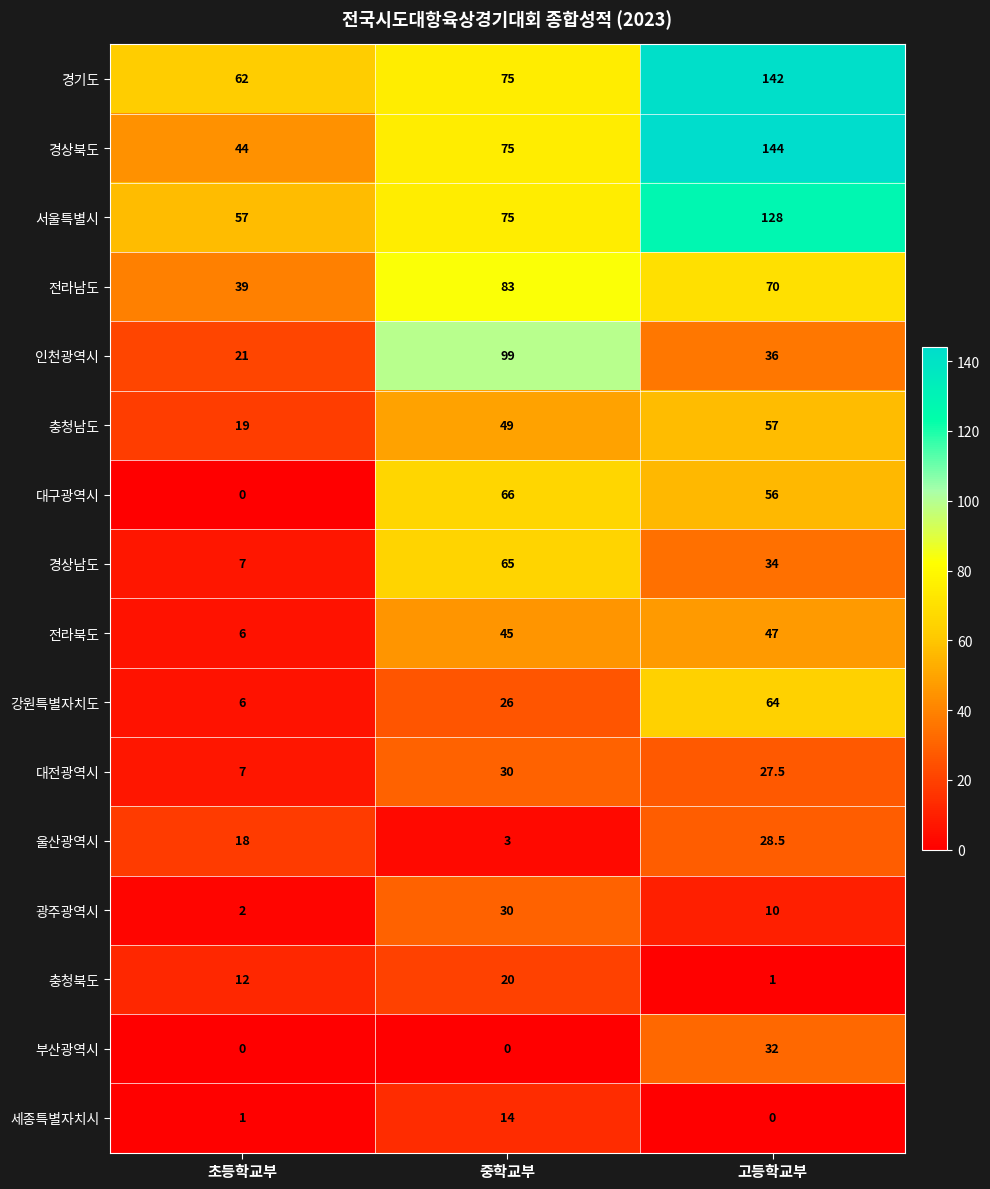

At 고등학교부, list the series in order from smallest to largest.

세종특별자치시, 충청북도, 광주광역시, 대전광역시, 울산광역시, 부산광역시, 경상남도, 인천광역시, 전라북도, 대구광역시, 충청남도, 강원특별자치도, 전라남도, 서울특별시, 경기도, 경상북도